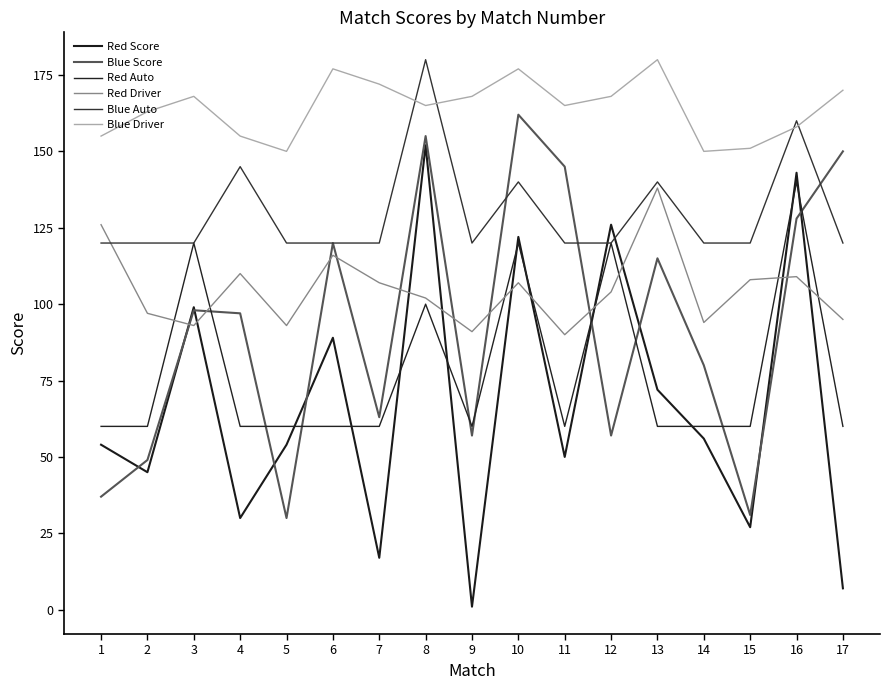

Does the chart display data point markers on the line(s)?

No